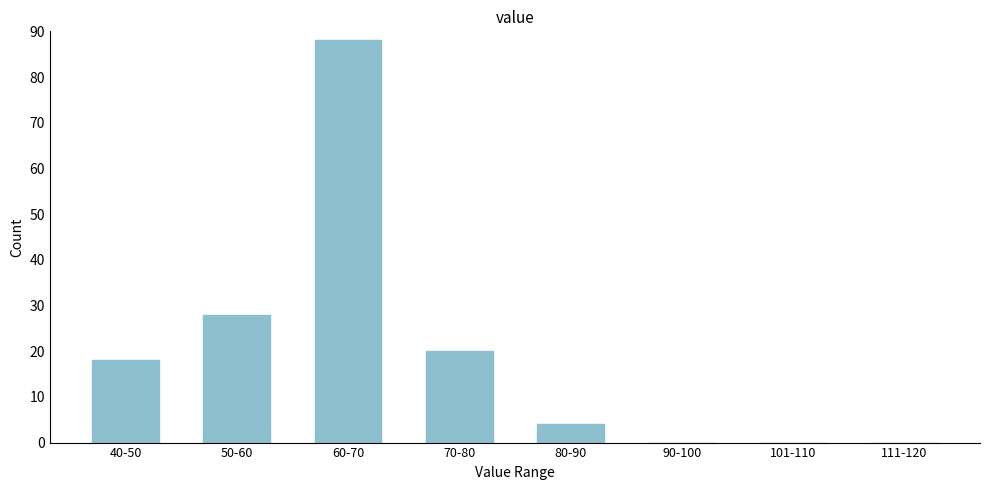

Reading left to right, list all the values displayed in this chart.

40-50=18	50-60=28	60-70=88	70-80=20	80-90=4	90-100=0	101-110=0	111-120=0